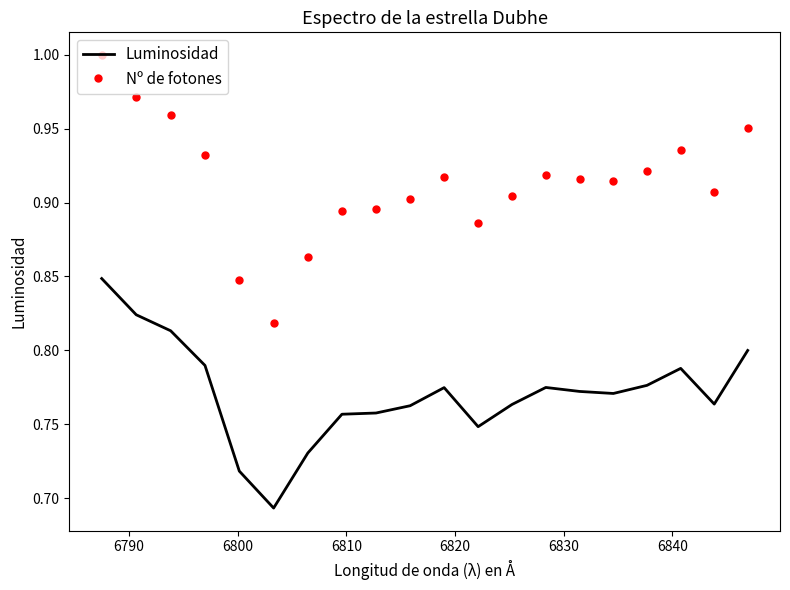

What is the difference between the second highest and second lowest values in the Luminosidad series?

0.1